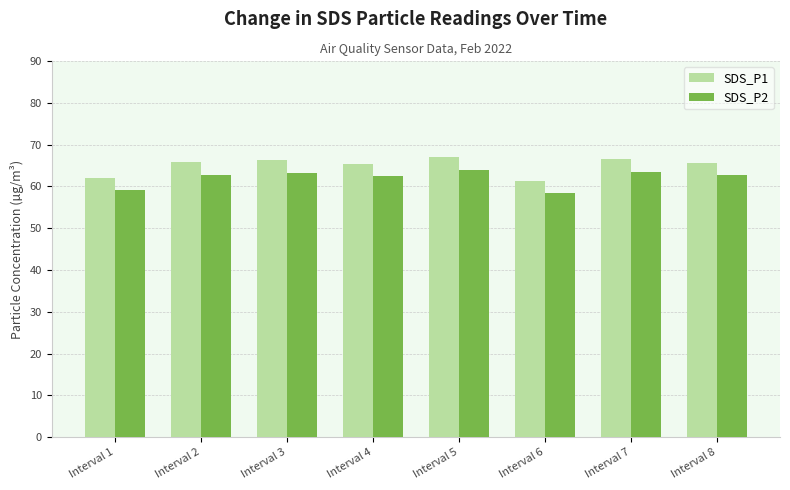

Which series has the largest total across all categories?

SDS_P1